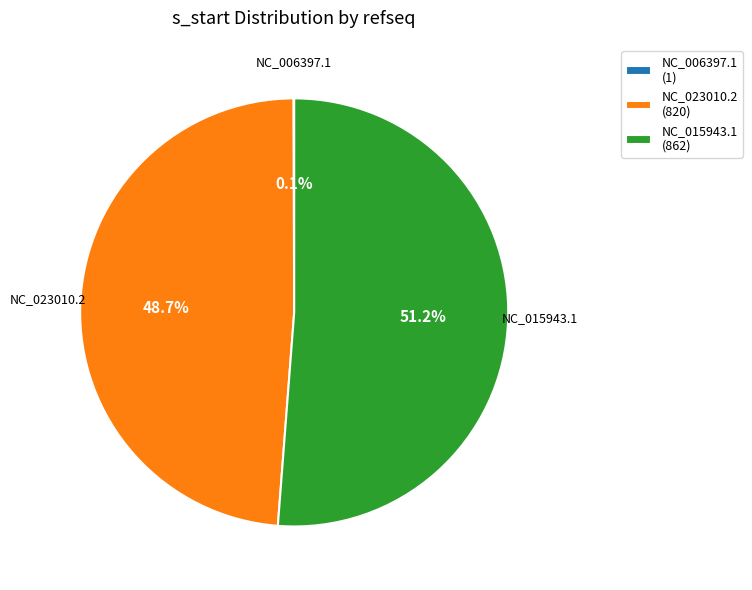

What is the ratio of the value at NC_015943.1 (862) to the value at NC_023010.2 (820)?

1.1